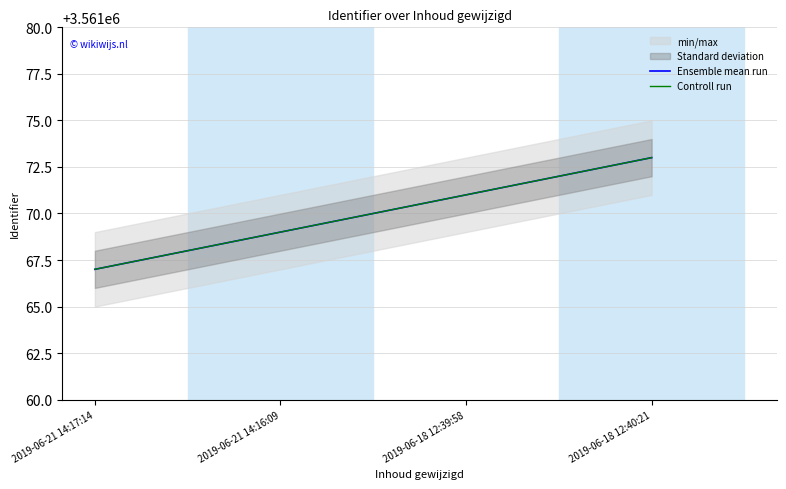

Reading left to right, what are all the values shown in this chart?

Ensemble mean run: 2019-06-21 14:17:14=3561067	2019-06-21 14:16:09=3561069	2019-06-18 12:39:58=3561071	2019-06-18 12:40:21=3561073
Controll run: 2019-06-21 14:17:14=3561067	2019-06-21 14:16:09=3561069	2019-06-18 12:39:58=3561071	2019-06-18 12:40:21=3561073